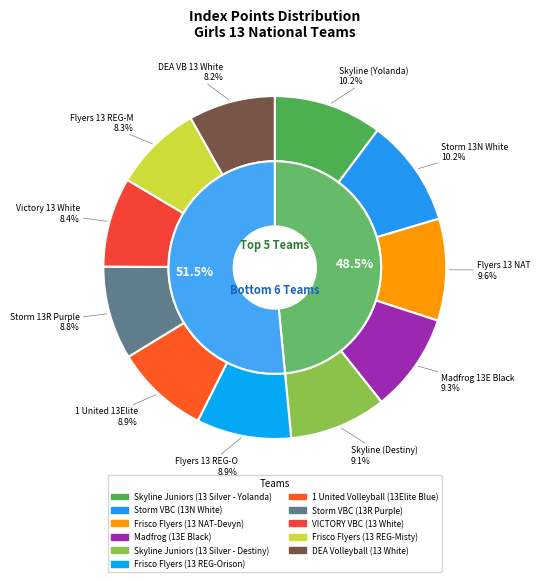

How many segments does this pie chart have?

11